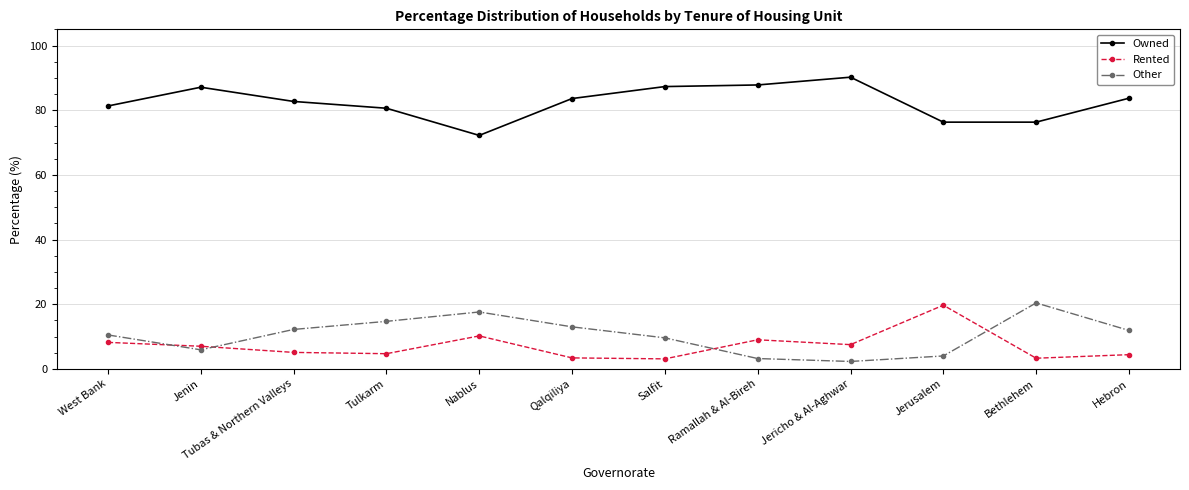

What is the difference between the maximum and minimum values in the Owned series?

18.0